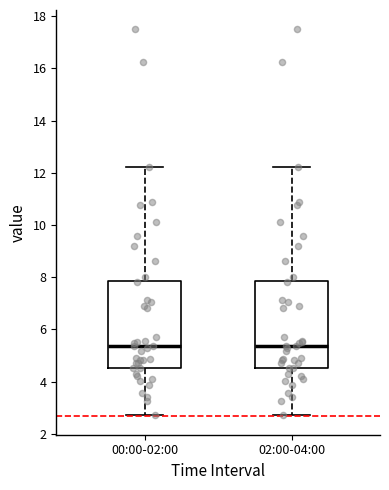

Reading left to right, read every box against the y-axis: the position of its median line, the range the box covers, and the ends of its whiskers. The values are not printed on the chart, so give them approximately, as read against the axis.

00:00-02:00: median 5.4, box 4.6 to 7.8, whiskers 2.8 to 12.2
02:00-04:00: median 5.4, box 4.6 to 7.8, whiskers 2.8 to 12.2